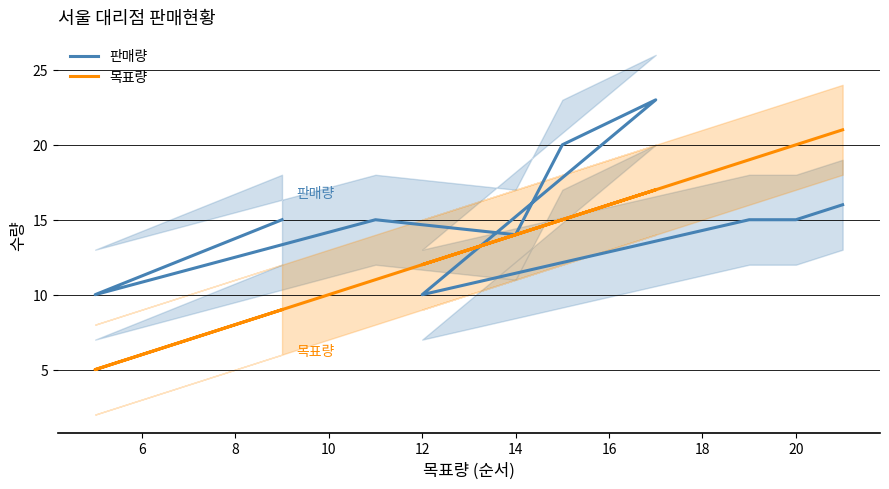

Which has a higher value, 22 or 16?

22